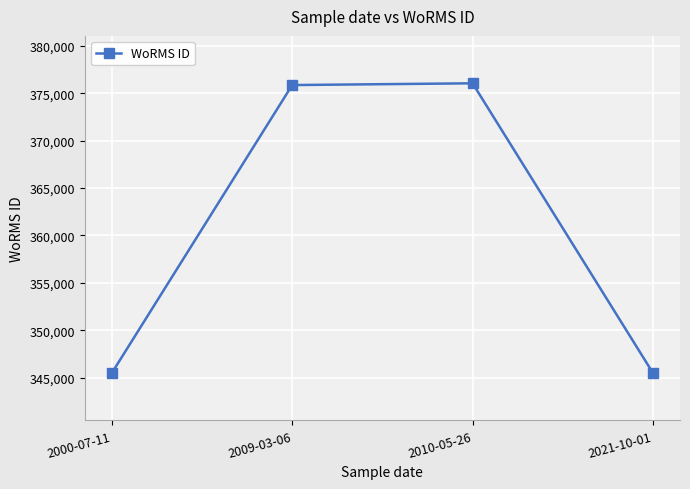

How many points are higher than both their immediate neighbors (excluding endpoints)?

1